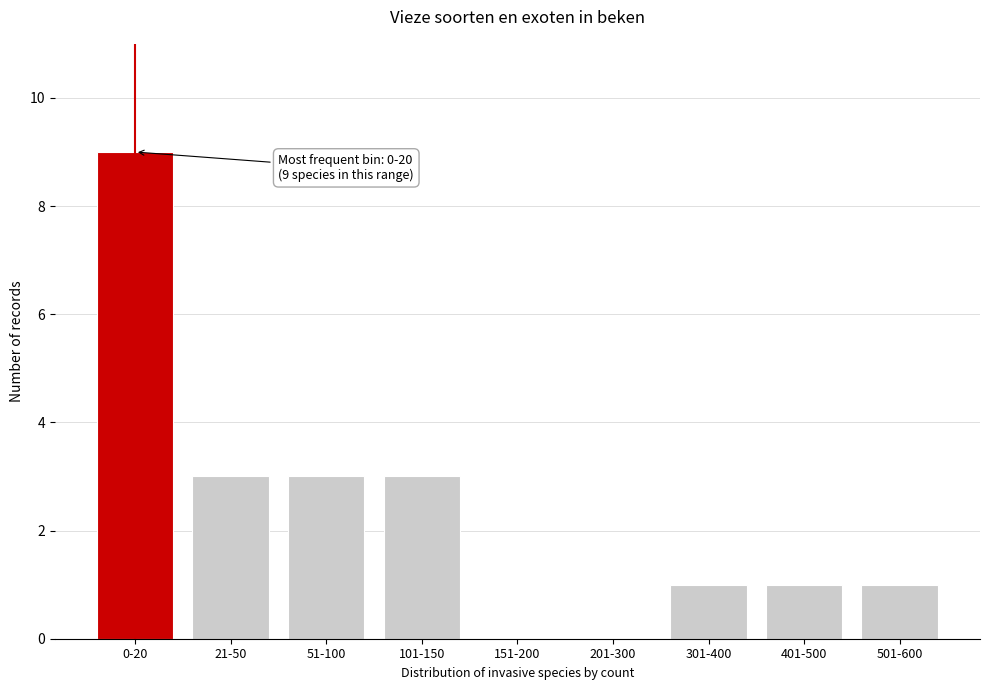

Reading left to right, what are all the values shown in this chart?

0-20=9	21-50=3	51-100=3	101-150=3	151-200=0	201-300=0	301-400=1	401-500=1	501-600=1